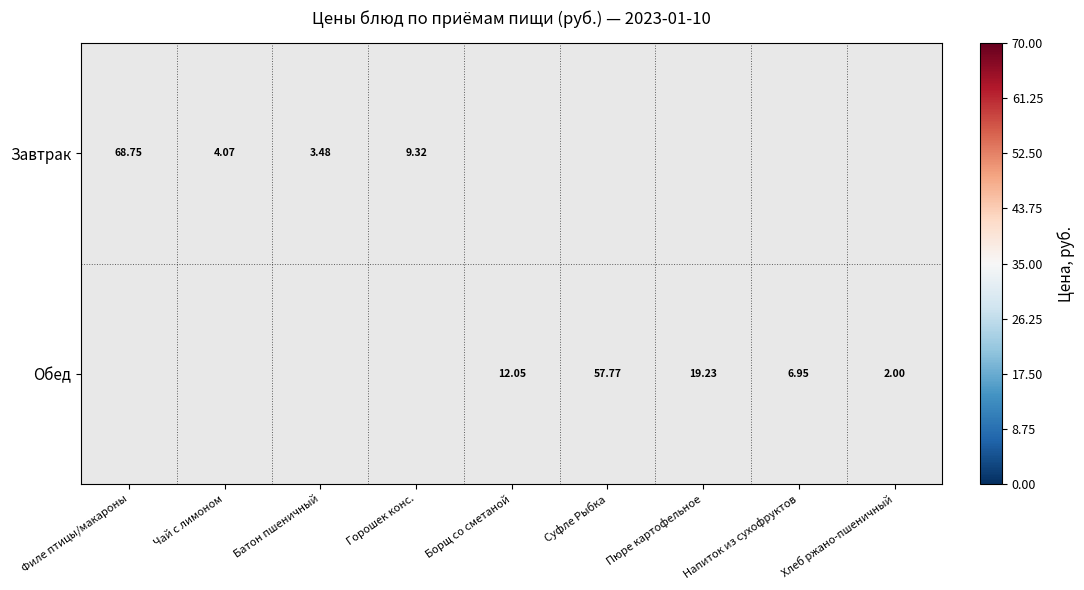

Is the value of Обед at Борщ со сметаной greater than the value of Завтрак at Филе птицы/макароны?

No